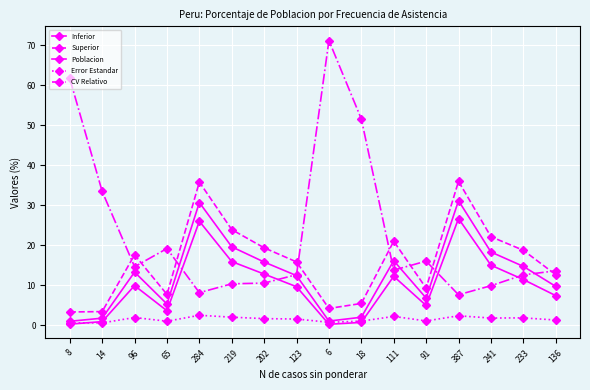

Count the number of categories in the chart.

16